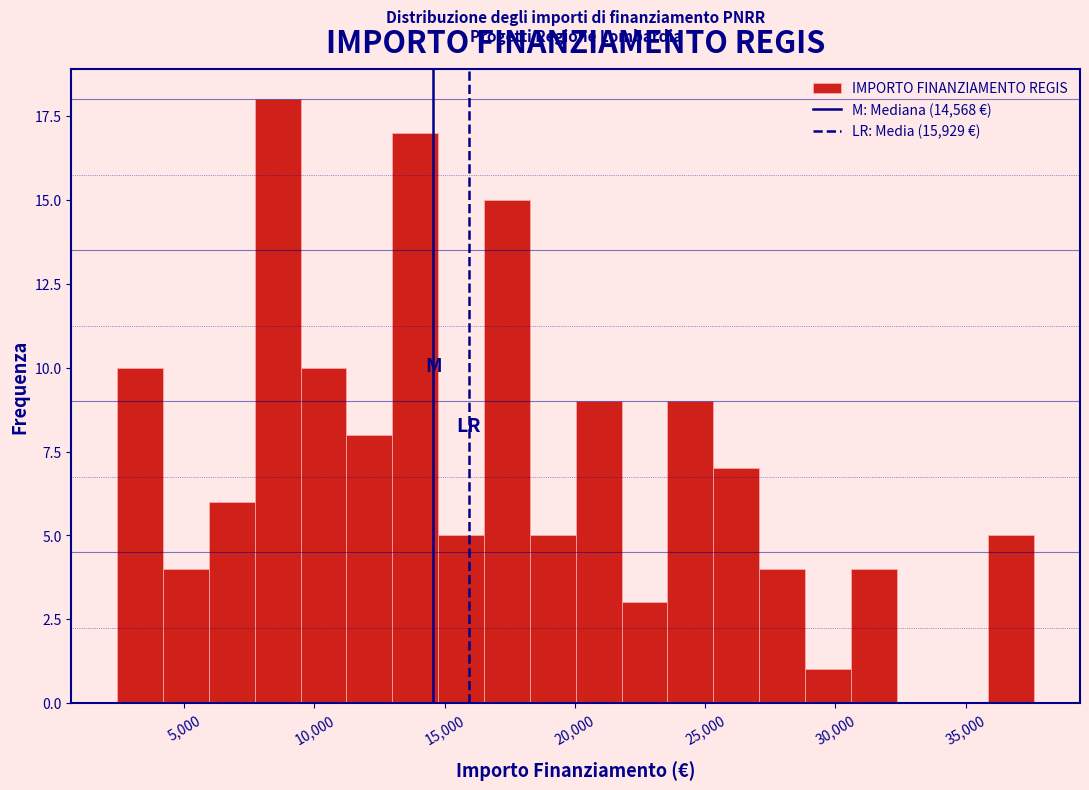

Read against the x-axis, roughly where is the centre of the tallest bar?

8500